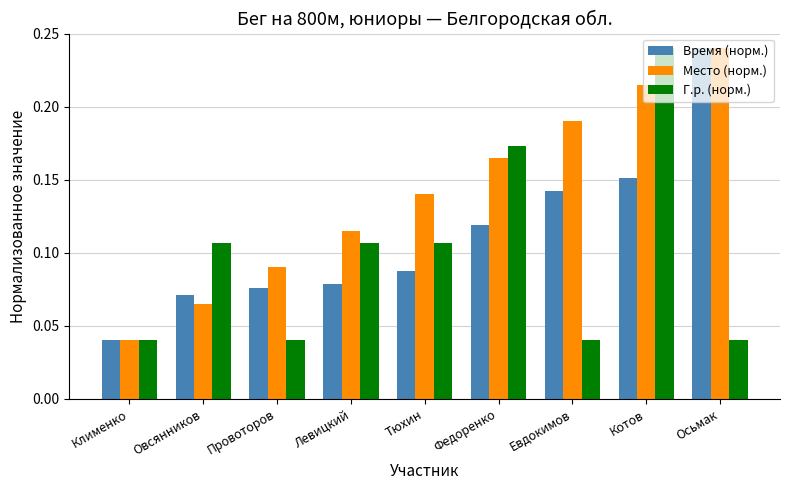

Is the value of Время (норм.) at Овсянников greater than the value of Место (норм.) at Осьмак?

No